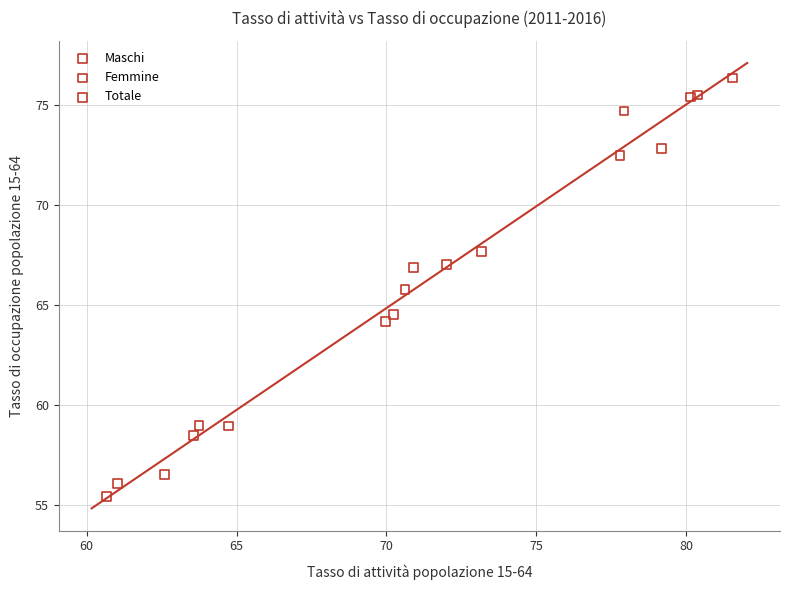

Which series contains the highest Y value?

Maschi